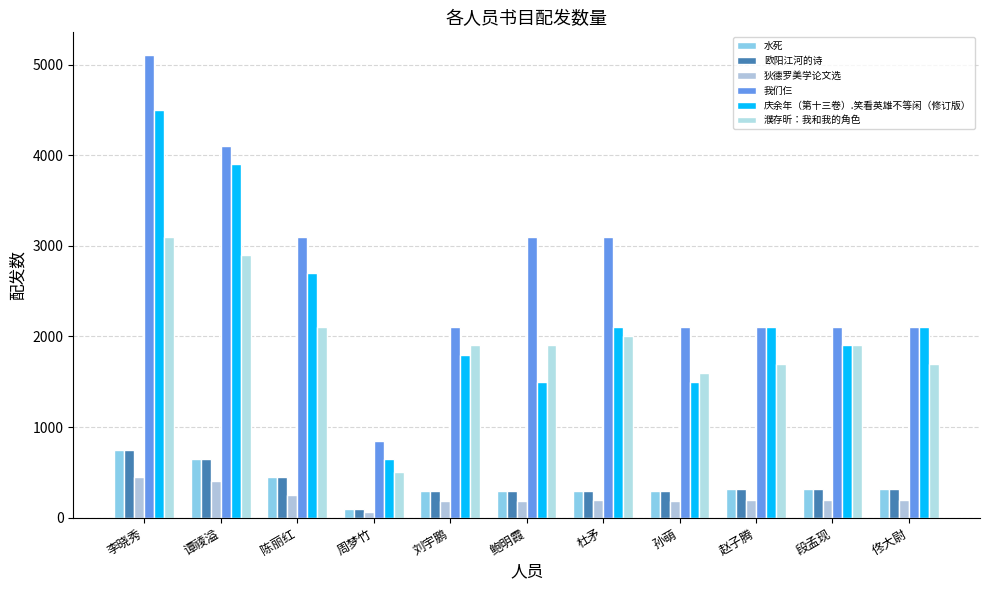

How many data points does each series have?

11